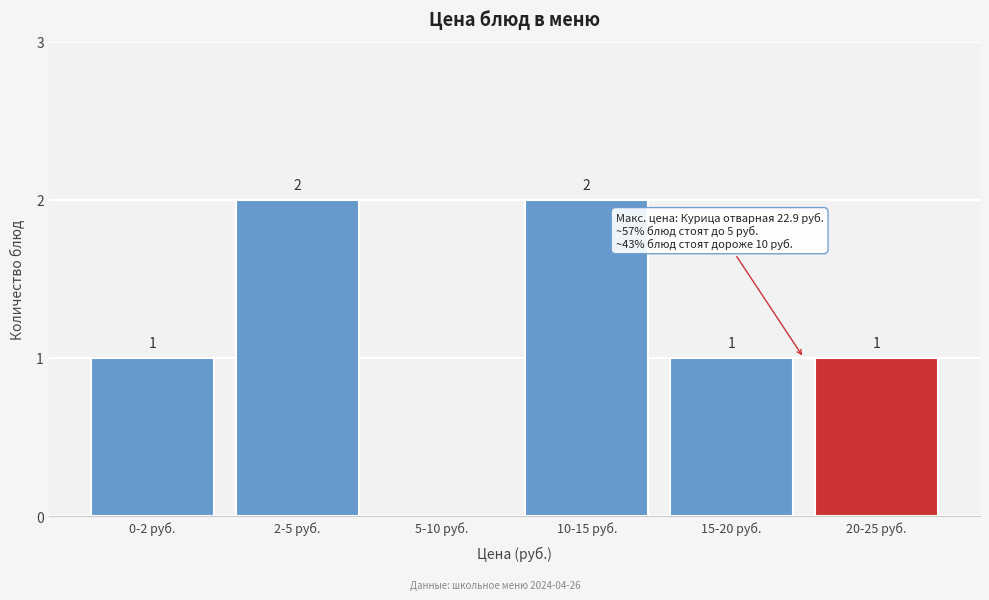

Reading left to right, extract all data points from this chart.

0-2 руб.=1	2-5 руб.=2	5-10 руб.=0	10-15 руб.=2	15-20 руб.=1	20-25 руб.=1